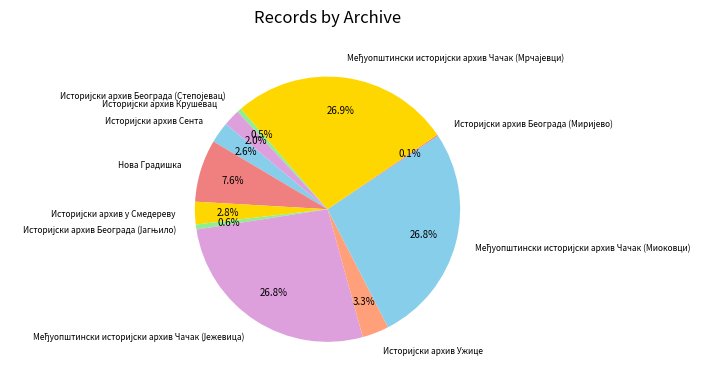

Is there a majority slice in this chart?

No